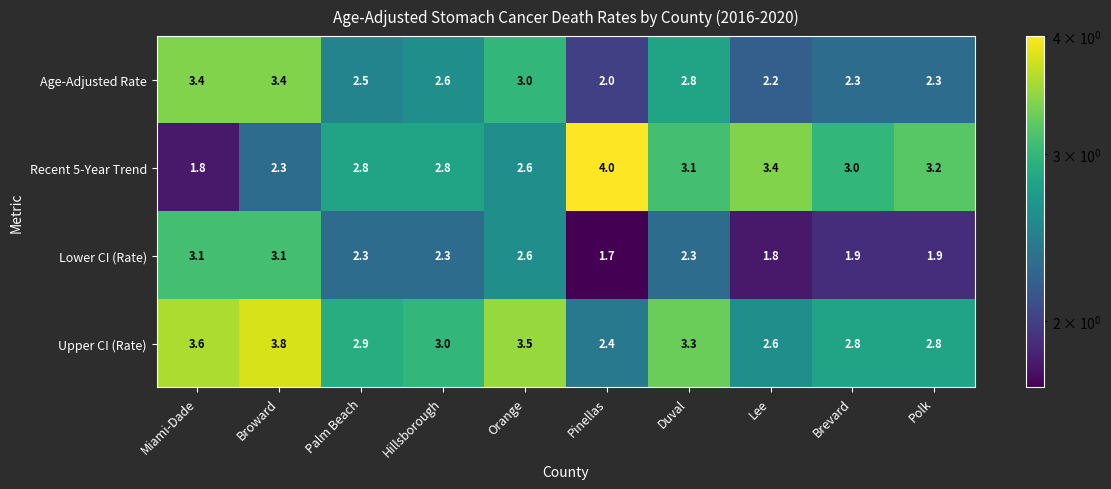

Which series has the largest total across all categories?

Upper CI (Rate)